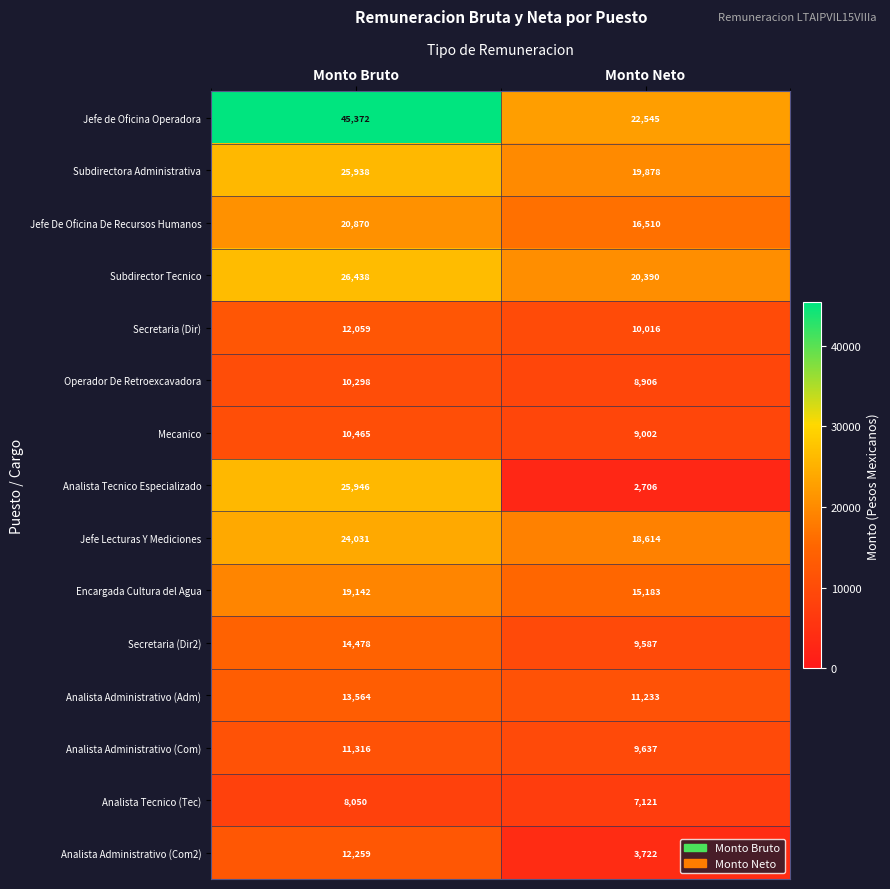

Reading left to right, transcribe all the data shown in this chart.

Jefe de Oficina Operadora: Monto Bruto=45372	Monto Neto=22545
Subdirectora Administrativa: Monto Bruto=25938	Monto Neto=19878
Jefe De Oficina De Recursos Humanos: Monto Bruto=20870	Monto Neto=16510
Subdirector Tecnico: Monto Bruto=26438	Monto Neto=20390
Secretaria (Dir): Monto Bruto=12059	Monto Neto=10016
Operador De Retroexcavadora: Monto Bruto=10298	Monto Neto=8906
Mecanico: Monto Bruto=10465	Monto Neto=9002
Analista Tecnico Especializado: Monto Bruto=25946	Monto Neto=2706
Jefe Lecturas Y Mediciones: Monto Bruto=24031	Monto Neto=18614
Encargada Cultura del Agua: Monto Bruto=19142	Monto Neto=15183
Secretaria (Dir2): Monto Bruto=14478	Monto Neto=9587
Analista Administrativo (Adm): Monto Bruto=13564	Monto Neto=11233
Analista Administrativo (Com): Monto Bruto=11316	Monto Neto=9637
Analista Tecnico (Tec): Monto Bruto=8050	Monto Neto=7121
Analista Administrativo (Com2): Monto Bruto=12259	Monto Neto=3722